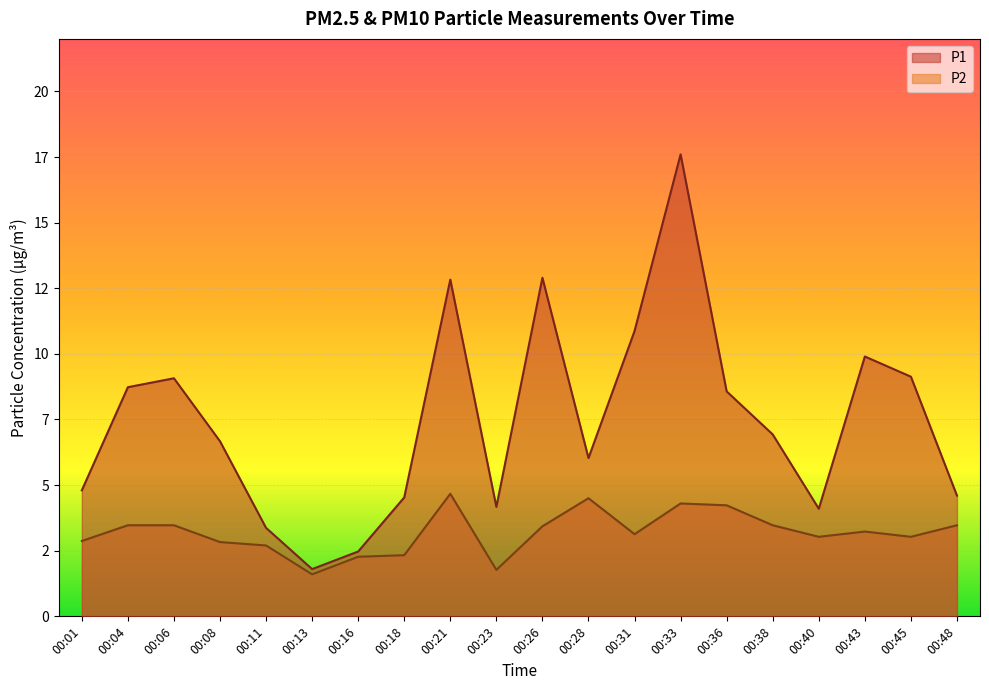

What is the sum of all P2 values?

63.8